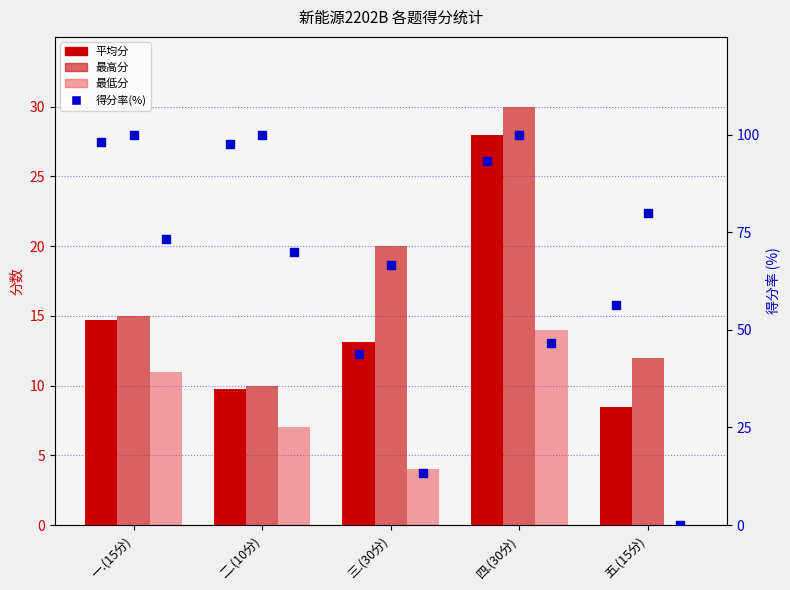

At how many categories does at least one series exceed 43?

5